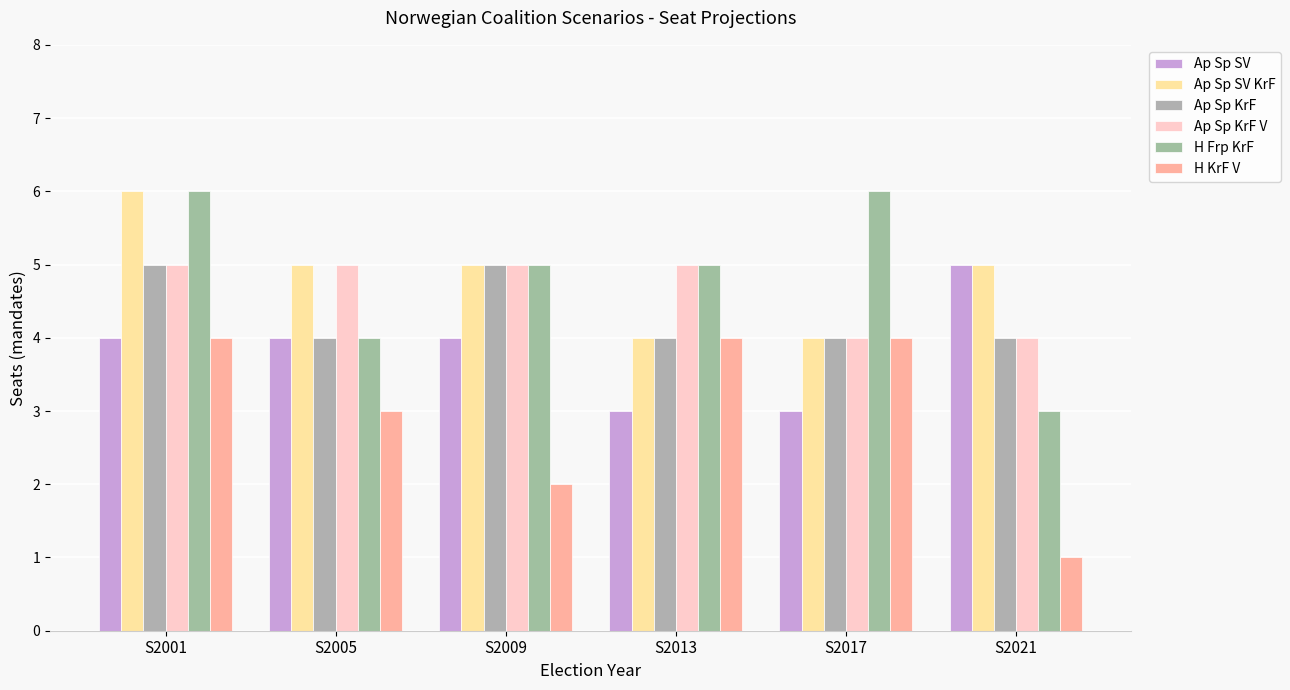

What is the spread (max minus min) of values at S2017?

3